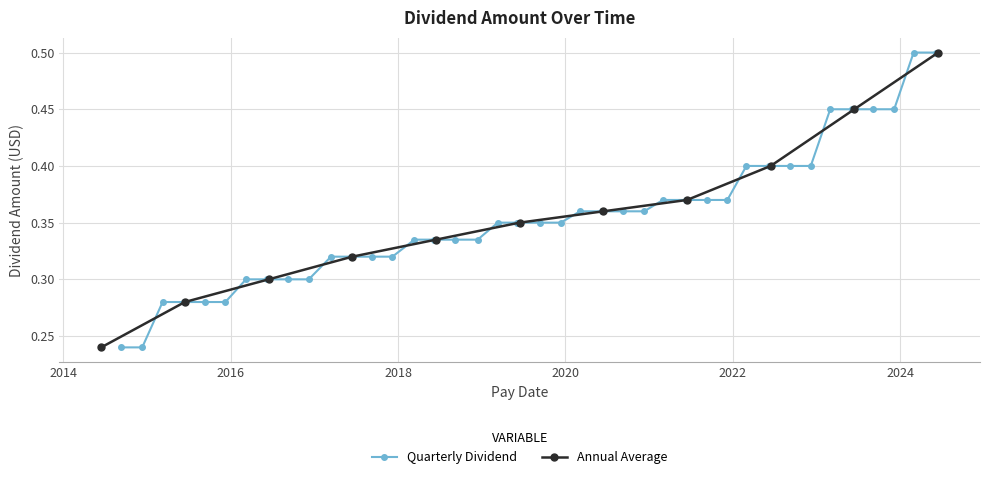

Count the Quarterly Dividend values in the range 0 to 1.

40